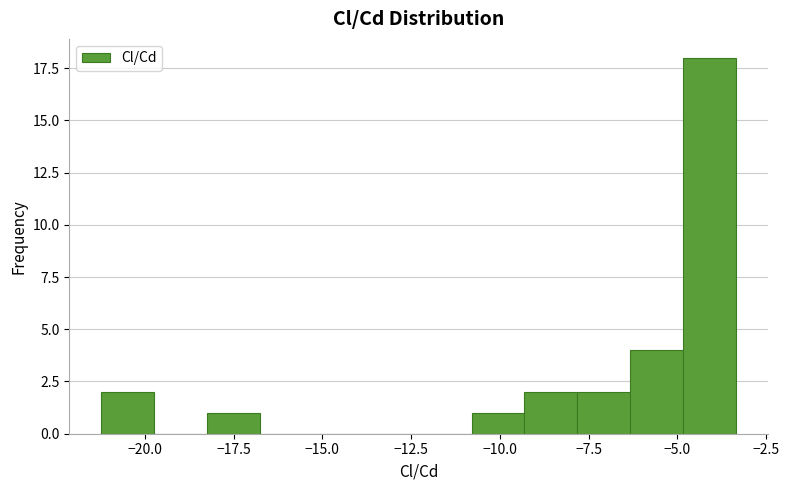

Read against the x-axis, roughly where is the centre of the tallest bar?

-4.0